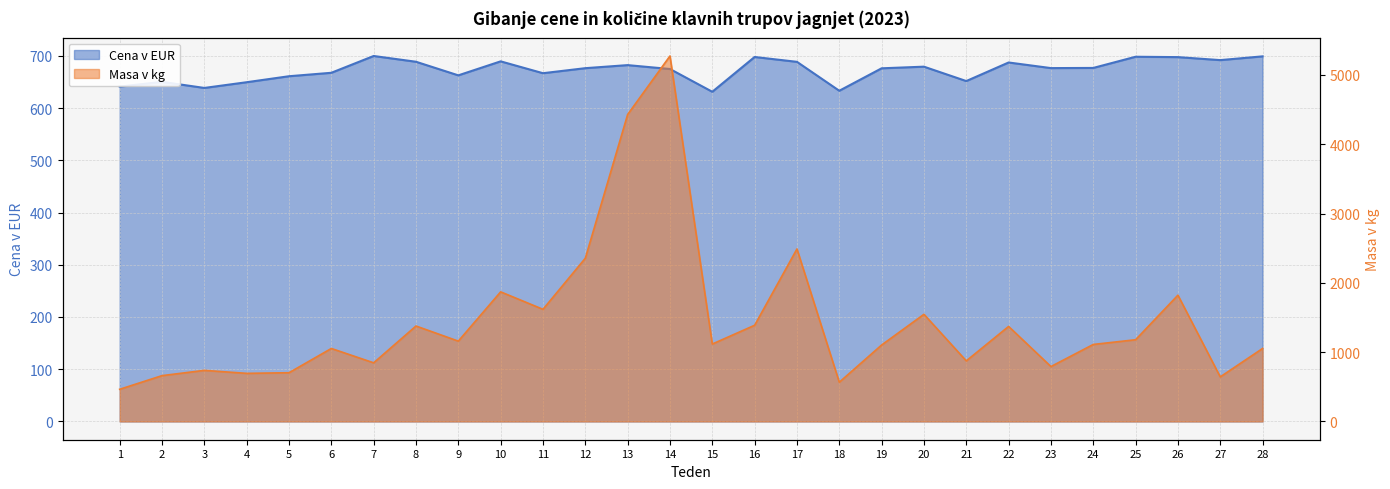

Rank the series by their average value, from lowest to highest.

Cena v EUR, Masa v kg